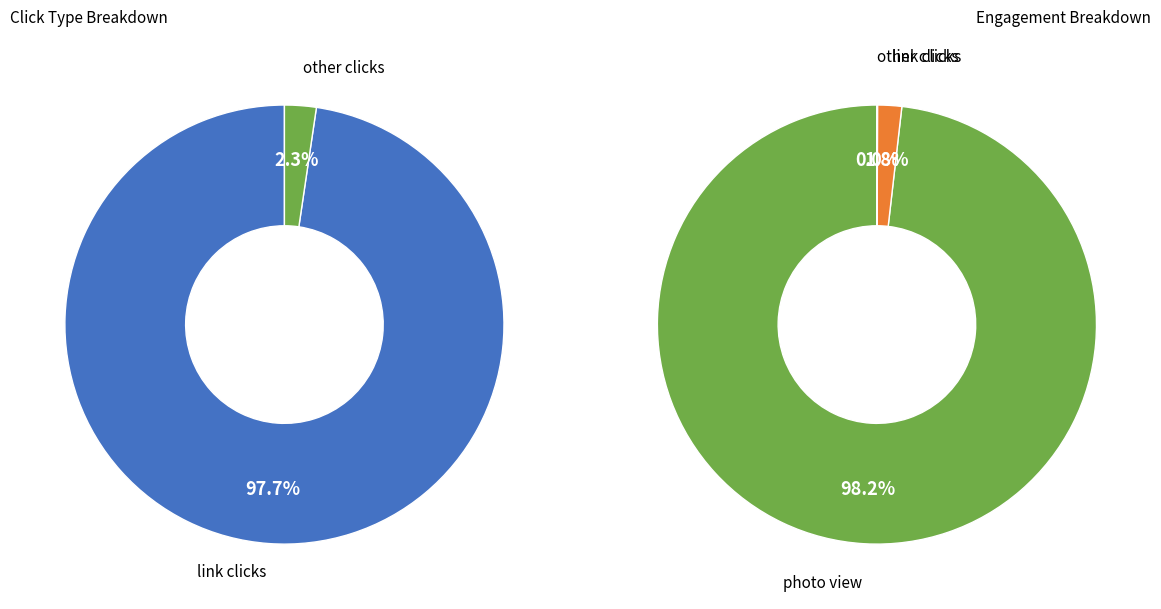

Which series has the largest range (max minus min)?

photo view